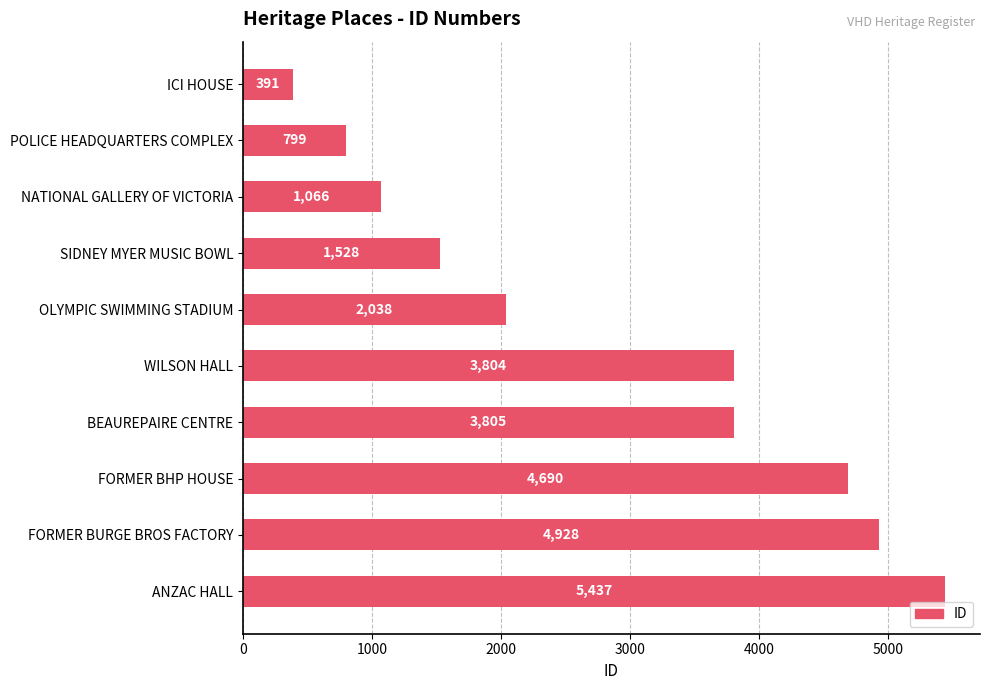

At which label is the value closest to 2914?

OLYMPIC SWIMMING STADIUM